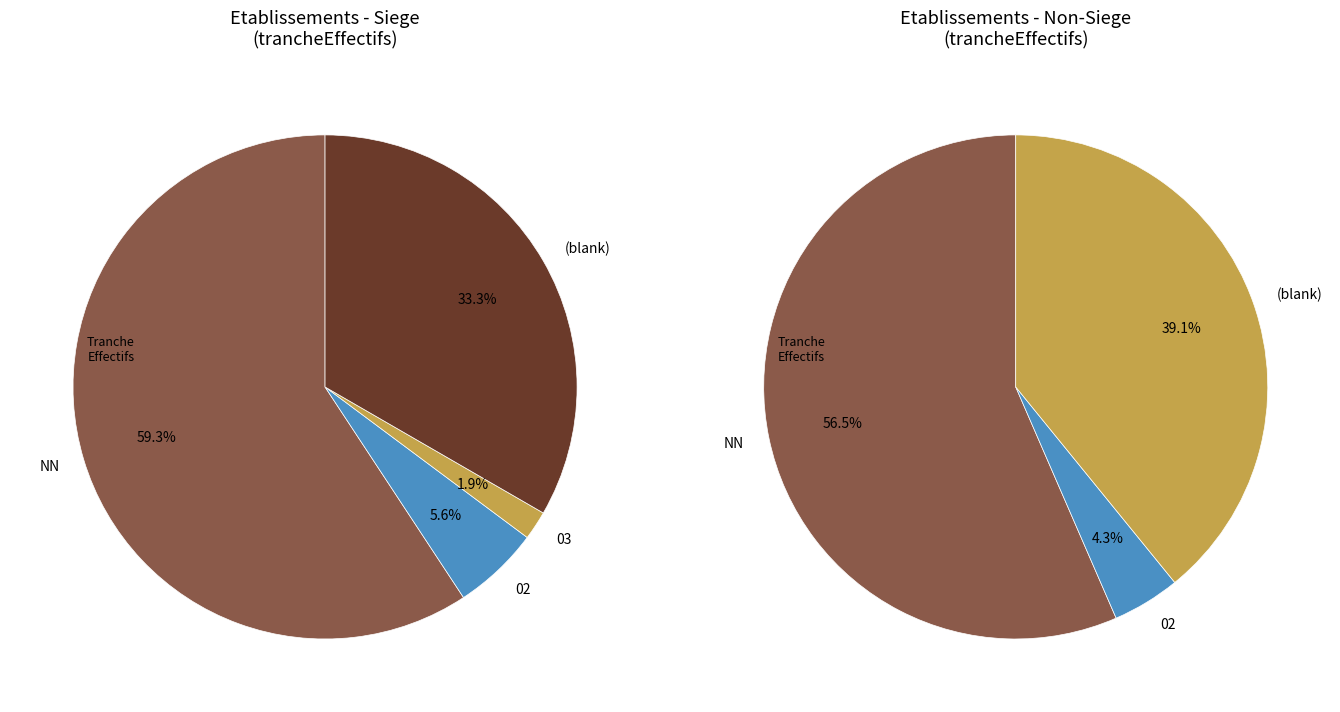

True or false: NN accounts for 53% of the total.

False